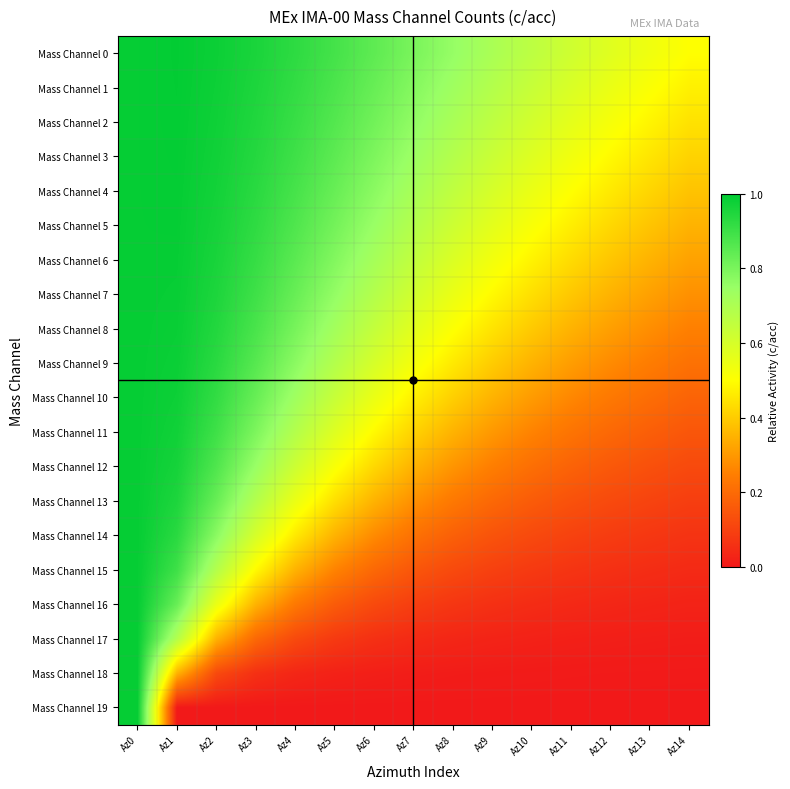

Rank the series by their maximum value, from lowest to highest.

Mass Channel 6, Mass Channel 7, Mass Channel 8, Mass Channel 9, Mass Channel 10, Mass Channel 11, Mass Channel 12, Mass Channel 13, Mass Channel 14, Mass Channel 15, Mass Channel 16, Mass Channel 17, Mass Channel 18, Mass Channel 19, Mass Channel 5, Mass Channel 4, Mass Channel 3, Mass Channel 2, Mass Channel 1, Mass Channel 0